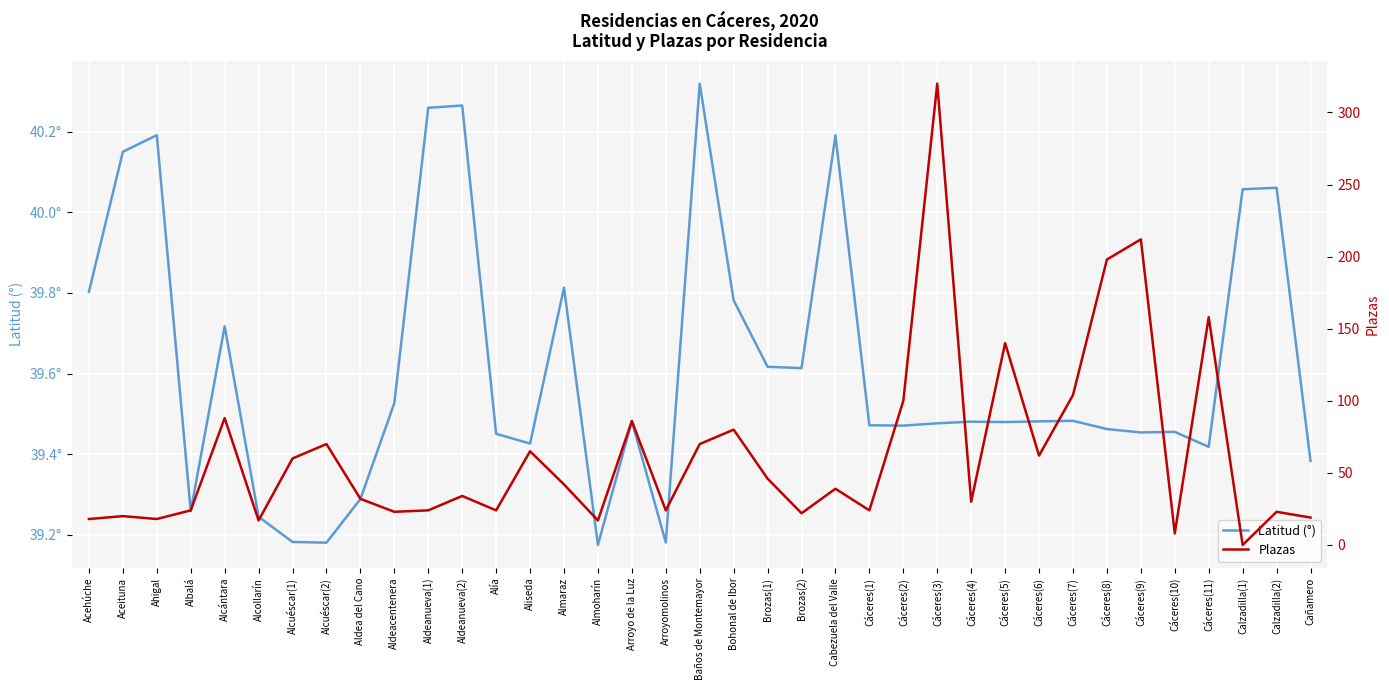

Is the value of Plazas at Cabezuela del Valle greater than the value of Latitud (°) at Cáceres(3)?

No